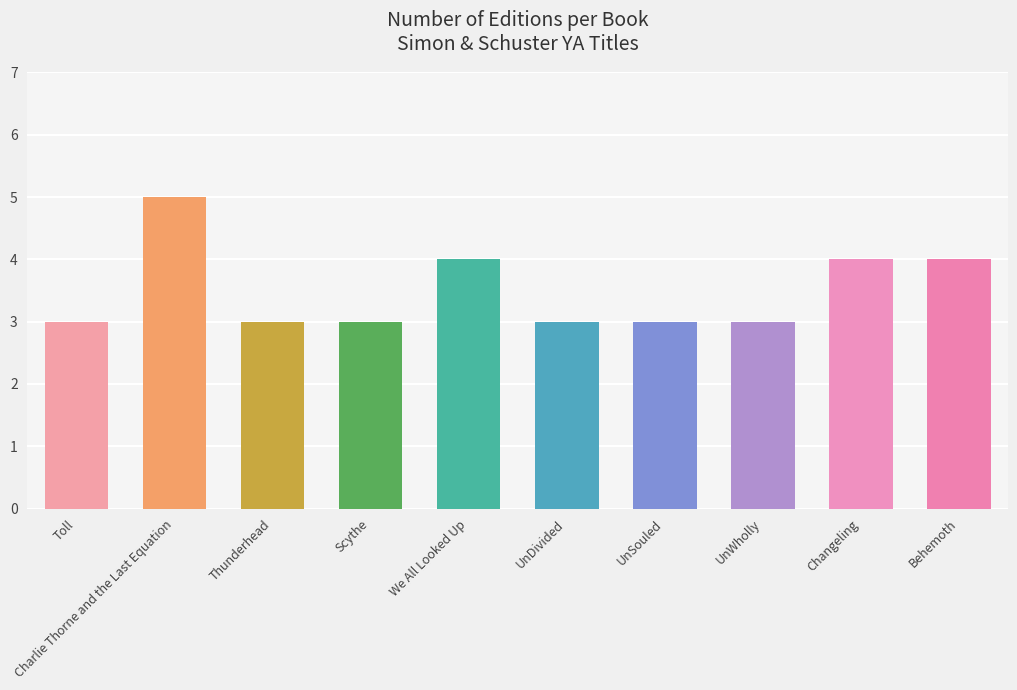

List the labels in order of value, largest first.

Charlie Thorne and the Last Equation, We All Looked Up, Changeling, Behemoth, Toll, Thunderhead, Scythe, UnDivided, UnSouled, UnWholly